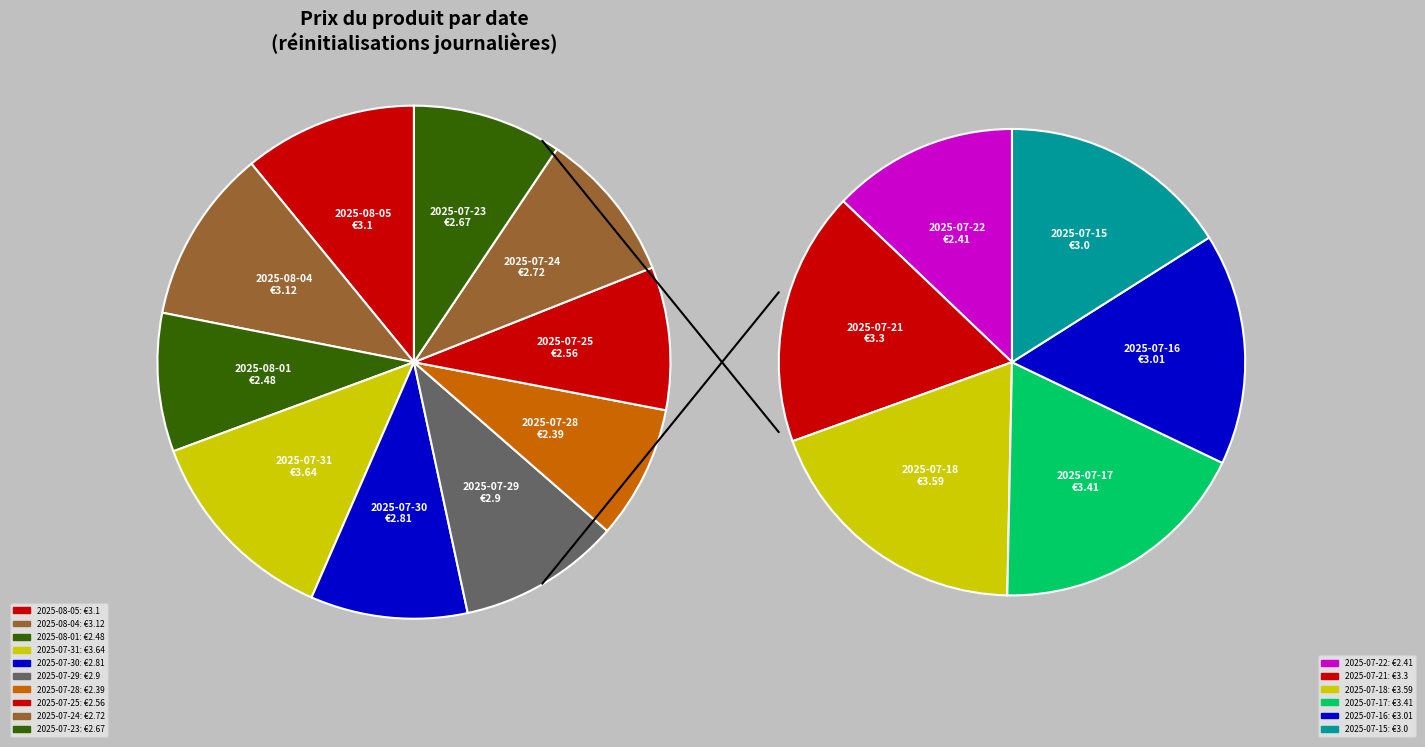

Is it true that 2025-07-18 is 8% of the pie?

True